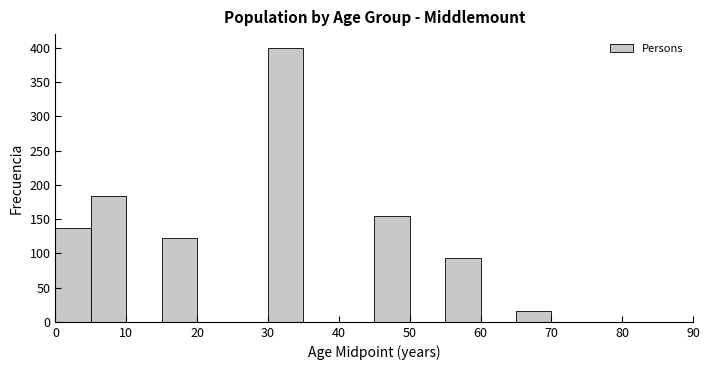

Reading left to right, transcribe this chart: for each bar, give the range it covers on the x-axis and its height. The values are not printed on the chart, so give them approximately, as read against the axis.

0 to 5: 135
5 to 10: 185
10 to 15: 0
15 to 20: 125
20 to 25: 0
25 to 30: 0
30 to 35: 400
35 to 40: 0
40 to 45: 0
45 to 50: 155
50 to 55: 0
55 to 60: 95
60 to 65: 0
65 to 70: 15
70 to 75: 0
75 to 80: 0
80 to 85: 0
85 to 90: 0